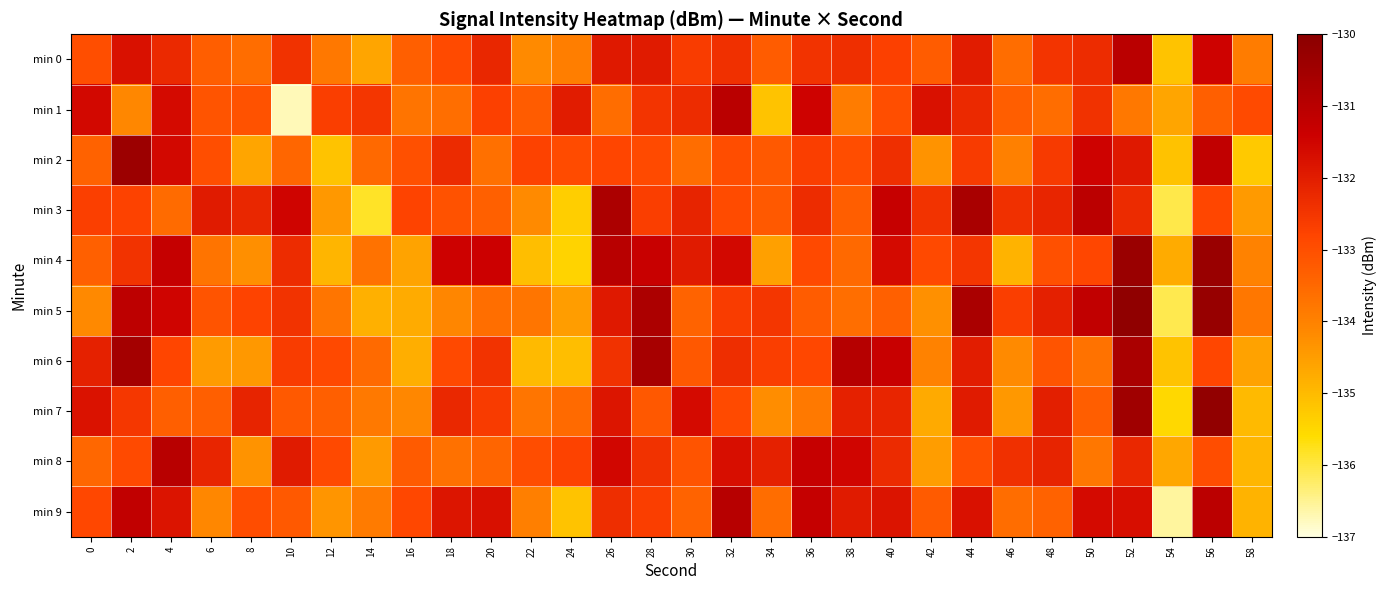

At how many categories does at least one series exceed -132?

20